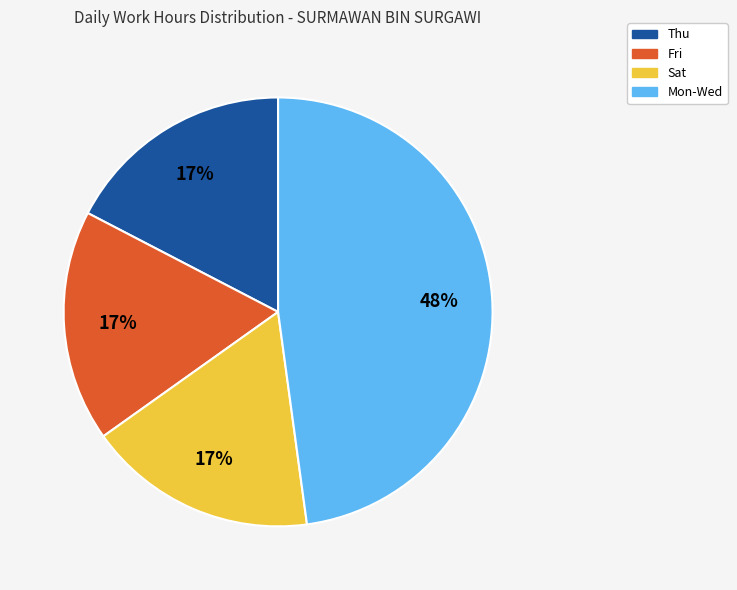

To the nearest percent, what is the average slice percentage?

25%